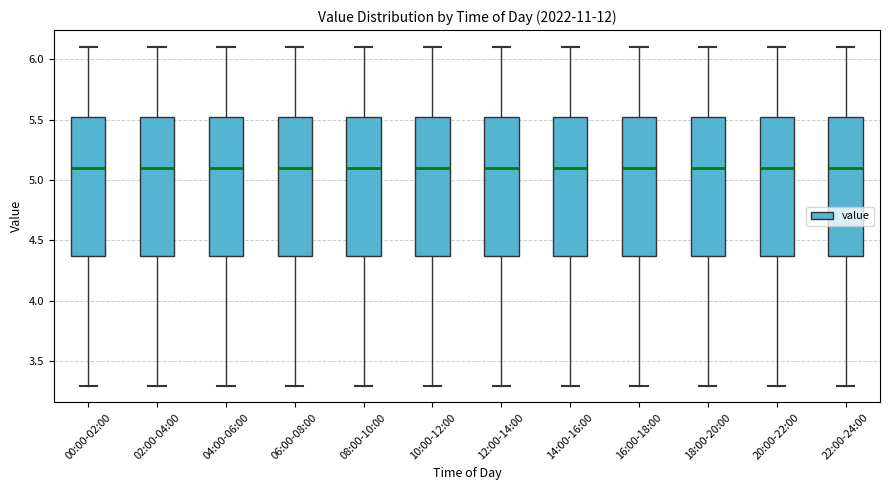

Where does the median line of the box for 16:00-18:00 sit on the y-axis? The values are not printed on the chart, so give them approximately, as read against the axis.

5.10